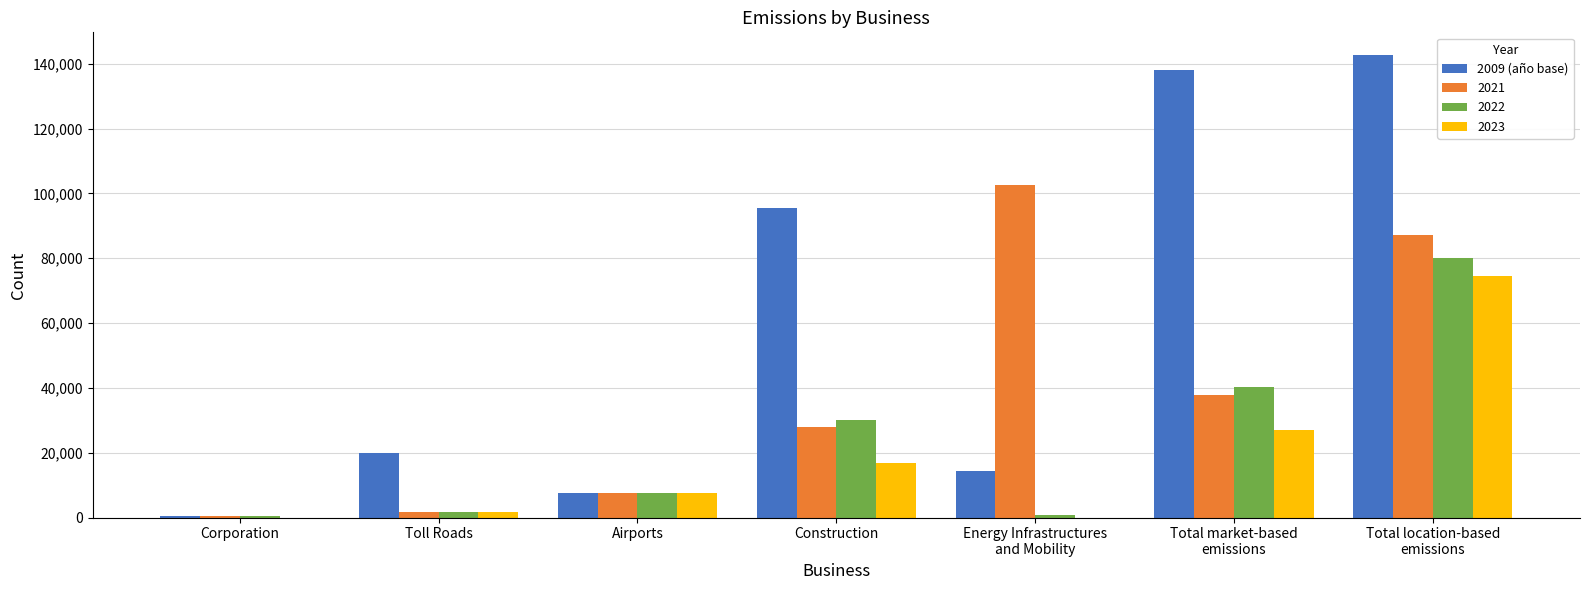

Is the value of 2022 at Toll Roads greater than the value of 2023 at Construction?

No